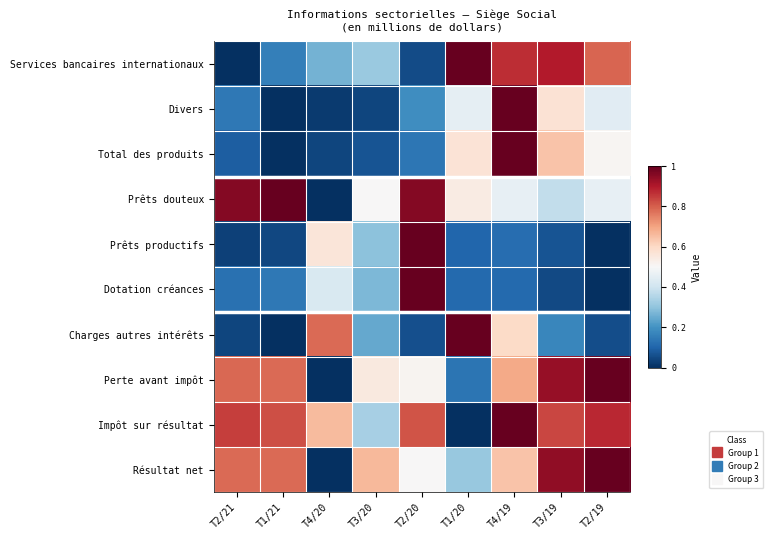

Reading left to right, what are all the values shown in this chart?

Services bancaires internationaux: T2/21=0.0	T1/21=0.2	T4/20=0.3	T3/20=0.3	T2/20=0.1	T1/20=1.0	T4/19=0.9	T3/19=0.9	T2/19=0.8
Divers: T2/21=0.1	T1/21=0.0	T4/20=0.0	T3/20=0.0	T2/20=0.2	T1/20=0.5	T4/19=1.0	T3/19=0.6	T2/19=0.4
Total des produits: T2/21=0.1	T1/21=0.0	T4/20=0.0	T3/20=0.1	T2/20=0.1	T1/20=0.6	T4/19=1.0	T3/19=0.6	T2/19=0.5
Prêts douteux: T2/21=1.0	T1/21=1.0	T4/20=0.0	T3/20=0.5	T2/20=1.0	T1/20=0.5	T4/19=0.5	T3/19=0.4	T2/19=0.5
Prêts productifs: T2/21=0.0	T1/21=0.0	T4/20=0.6	T3/20=0.3	T2/20=1.0	T1/20=0.1	T4/19=0.1	T3/19=0.1	T2/19=0.0
Dotation créances: T2/21=0.1	T1/21=0.1	T4/20=0.4	T3/20=0.3	T2/20=1.0	T1/20=0.1	T4/19=0.1	T3/19=0.0	T2/19=0.0
Charges autres intérêts: T2/21=0.0	T1/21=0.0	T4/20=0.8	T3/20=0.2	T2/20=0.1	T1/20=1.0	T4/19=0.6	T3/19=0.2	T2/19=0.1
Perte avant impôt: T2/21=0.8	T1/21=0.8	T4/20=0.0	T3/20=0.6	T2/20=0.5	T1/20=0.1	T4/19=0.7	T3/19=0.9	T2/19=1.0
Impôt sur résultat: T2/21=0.8	T1/21=0.8	T4/20=0.7	T3/20=0.3	T2/20=0.8	T1/20=0.0	T4/19=1.0	T3/19=0.8	T2/19=0.9
Résultat net: T2/21=0.8	T1/21=0.8	T4/20=0.0	T3/20=0.7	T2/20=0.5	T1/20=0.3	T4/19=0.6	T3/19=0.9	T2/19=1.0